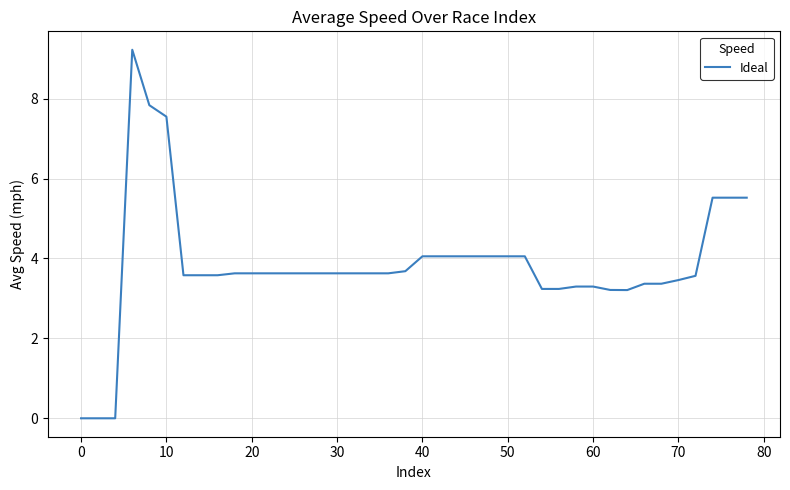

What is the difference between the maximum and minimum values?

9.2